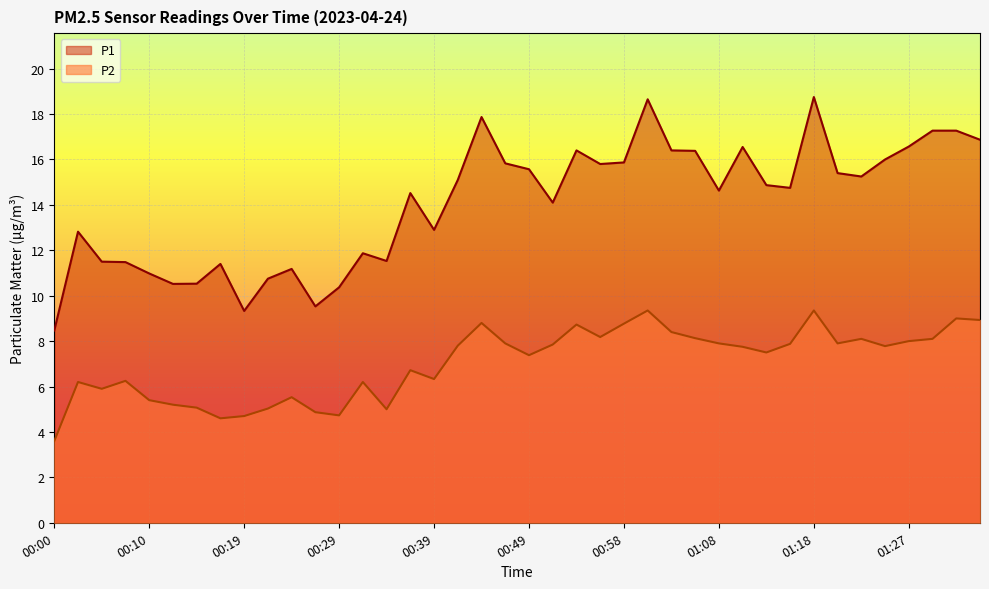

Where does the P1 series first go above 14?

00:36